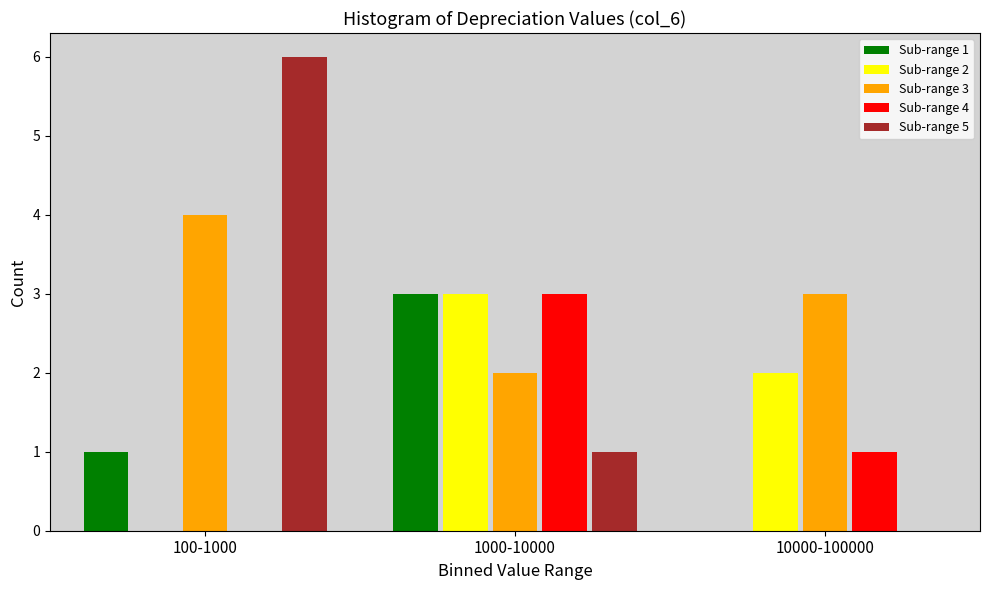

Reading right to left, what are all the values shown in this chart?

Sub-range 1: 10000-100000=0	1000-10000=3	100-1000=1
Sub-range 2: 10000-100000=2	1000-10000=3	100-1000=0
Sub-range 3: 10000-100000=3	1000-10000=2	100-1000=4
Sub-range 4: 10000-100000=1	1000-10000=3	100-1000=0
Sub-range 5: 10000-100000=0	1000-10000=1	100-1000=6